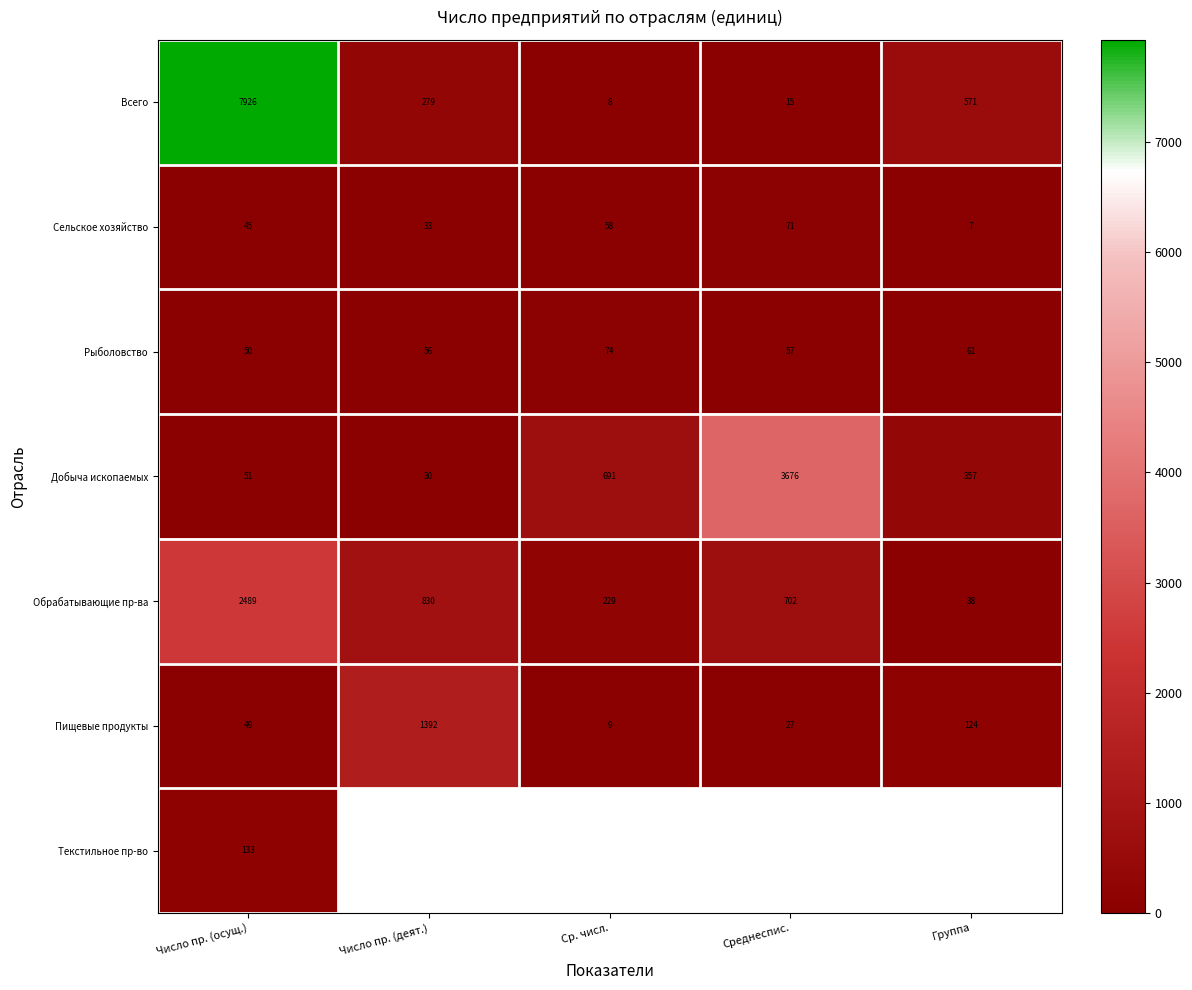

What is the total value across all series at Число пр. (осущ.)?

10743